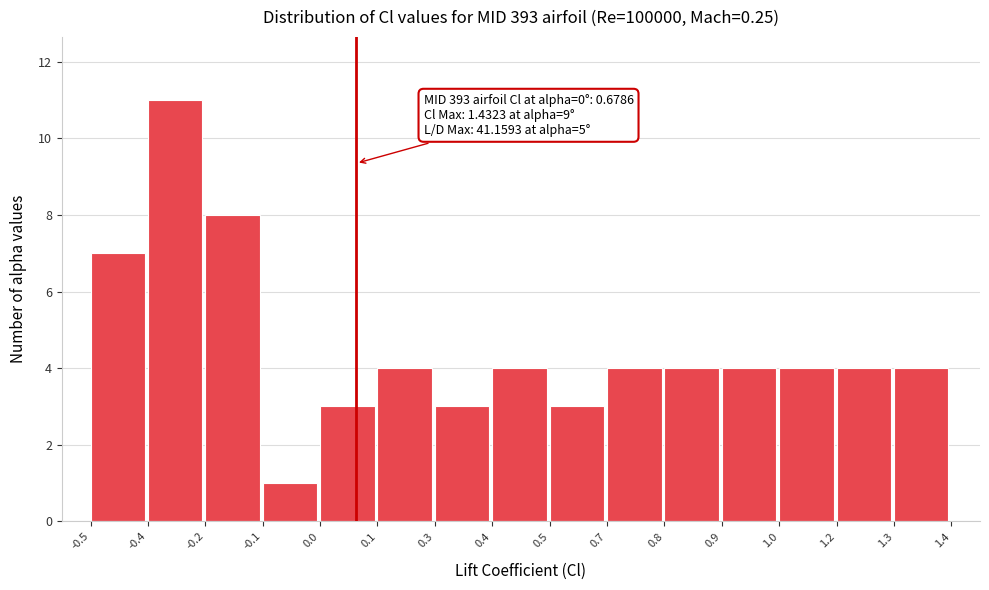

Reading right to left, list all the values displayed in this chart.

4	4	4	4	4	4	3	4	3	4	3	1	8	11	7